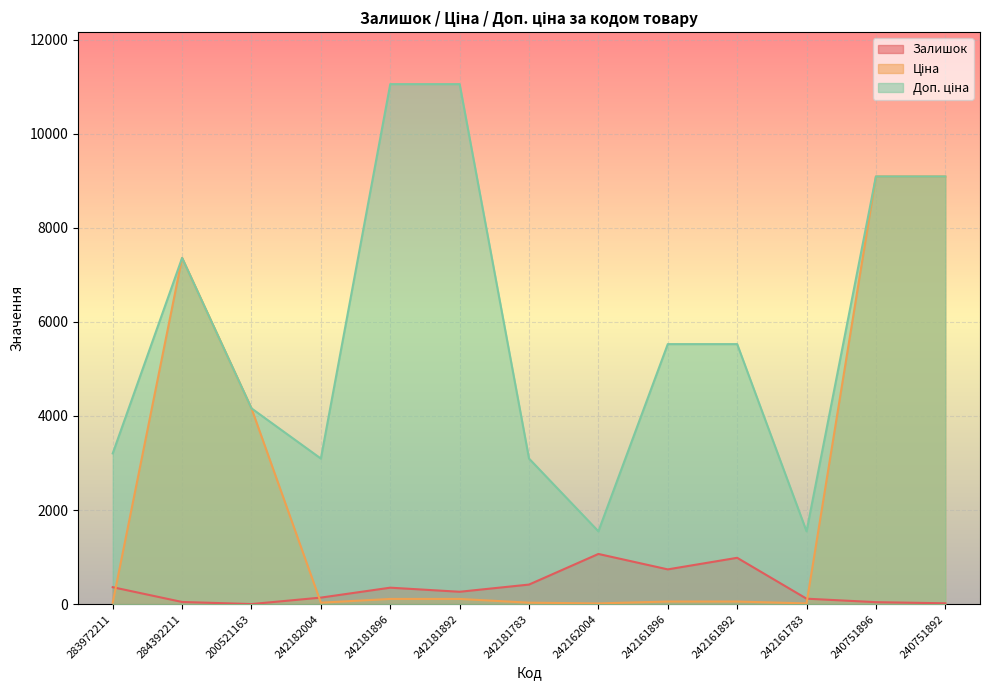

Between which two adjacent categories do Залишок and Ціна first intersect?

283972211 and 284392211